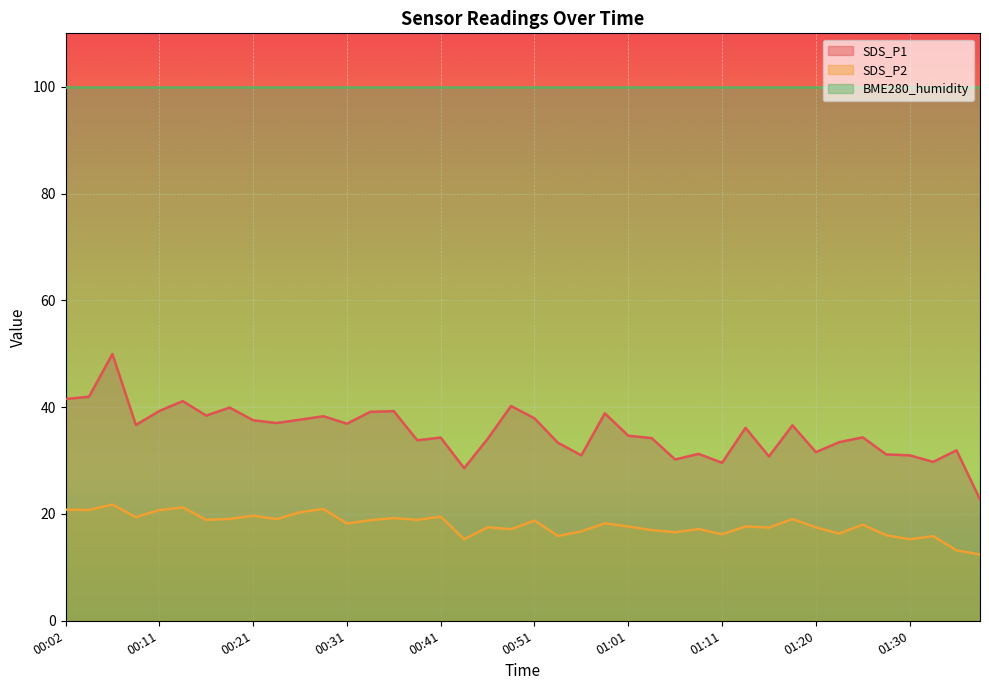

What is the value of the SDS_P1 point at the 36th from the left?

31.1